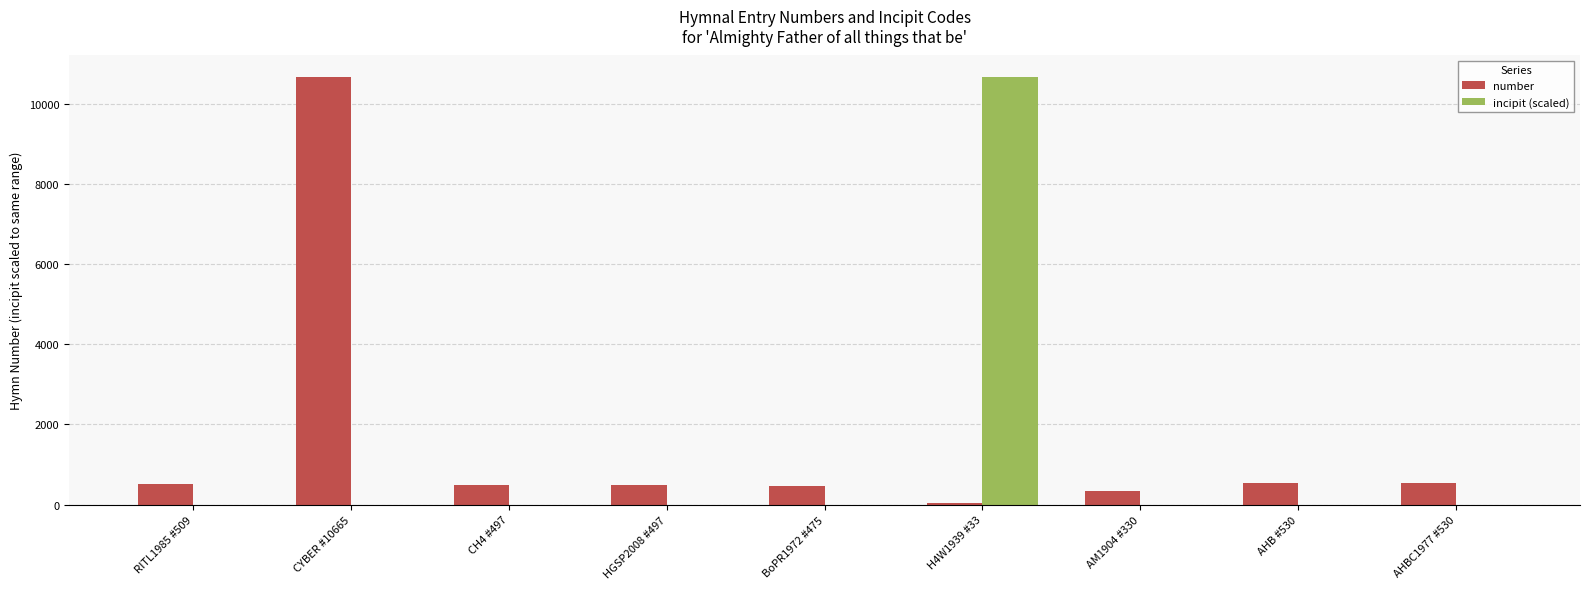

The value of incipit (scaled) at AM1904 #330 is 4924.9. True or false?

False